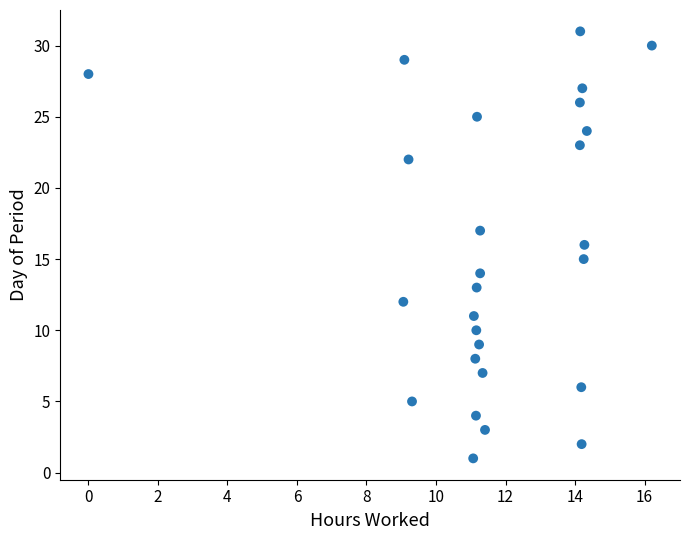

What is the range of Y values (max minus min)?

30